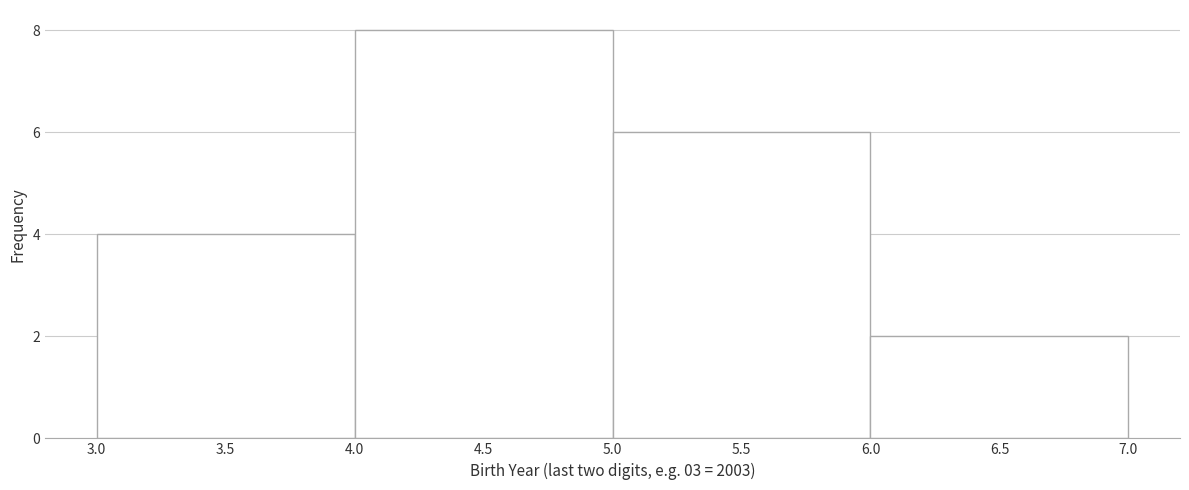

Over which range of the x-axis is the bar tallest?

4.0 to 5.0